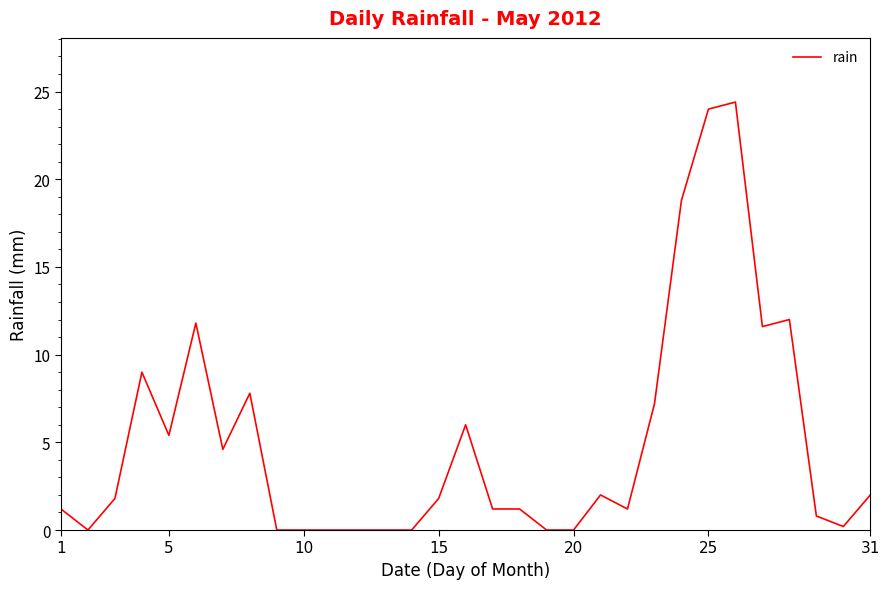

Does the chart have visible grid lines?

No